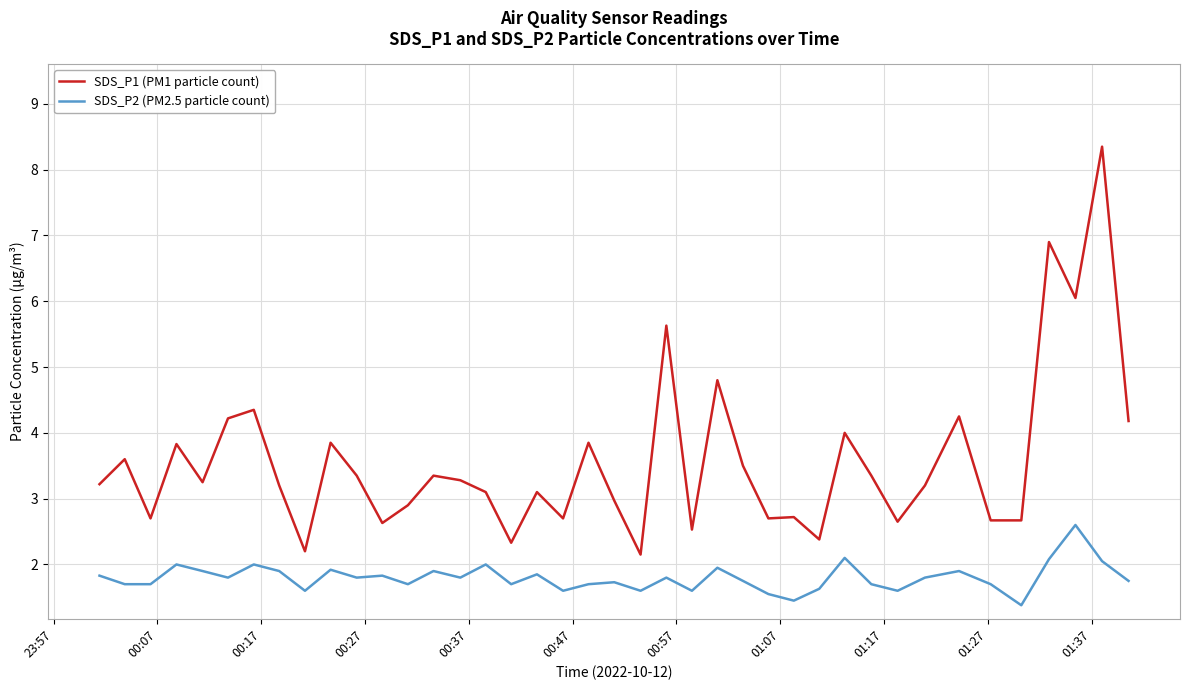

List the series in order of their overall mean, highest first.

SDS_P1 (PM1 particle count), SDS_P2 (PM2.5 particle count)